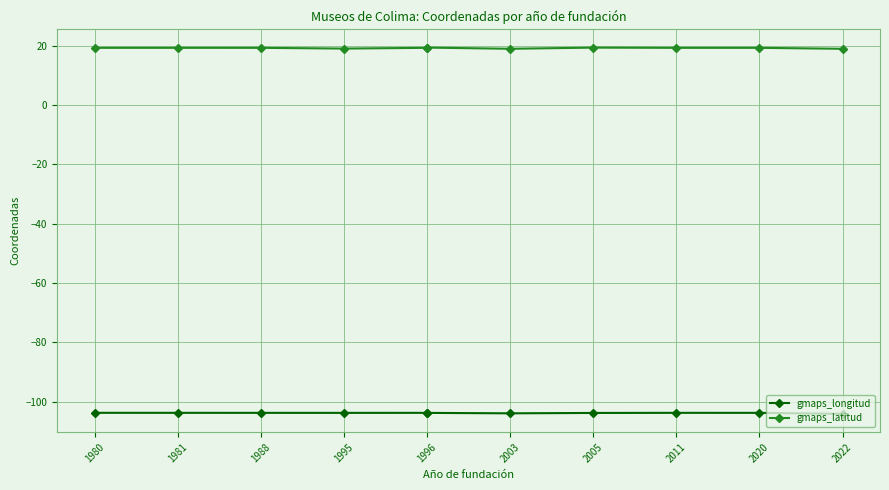

What position from the left is 2003?

6